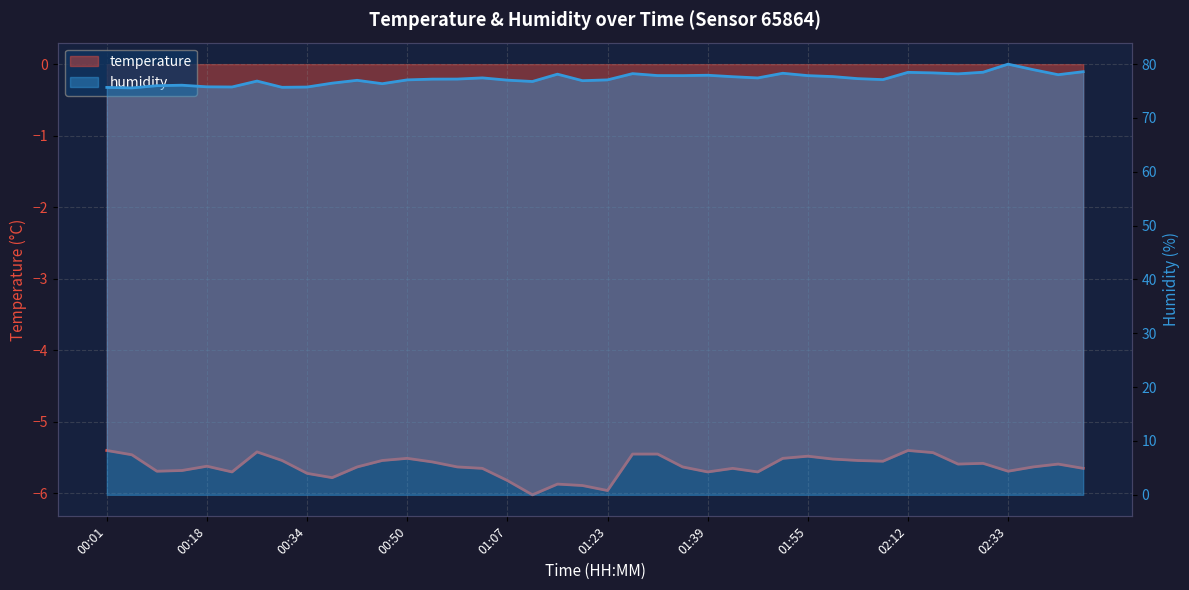

What is the difference between the second highest and second lowest values in the temperature series?

0.6